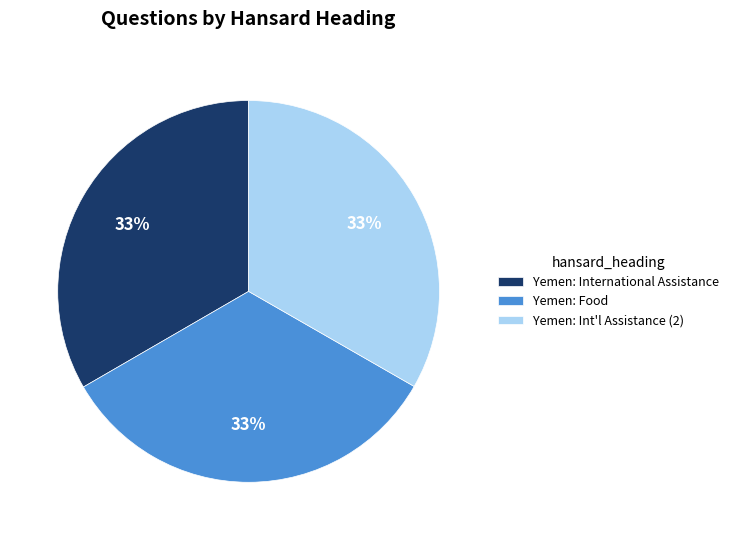

Is there any slice that represents more than half of the pie?

No